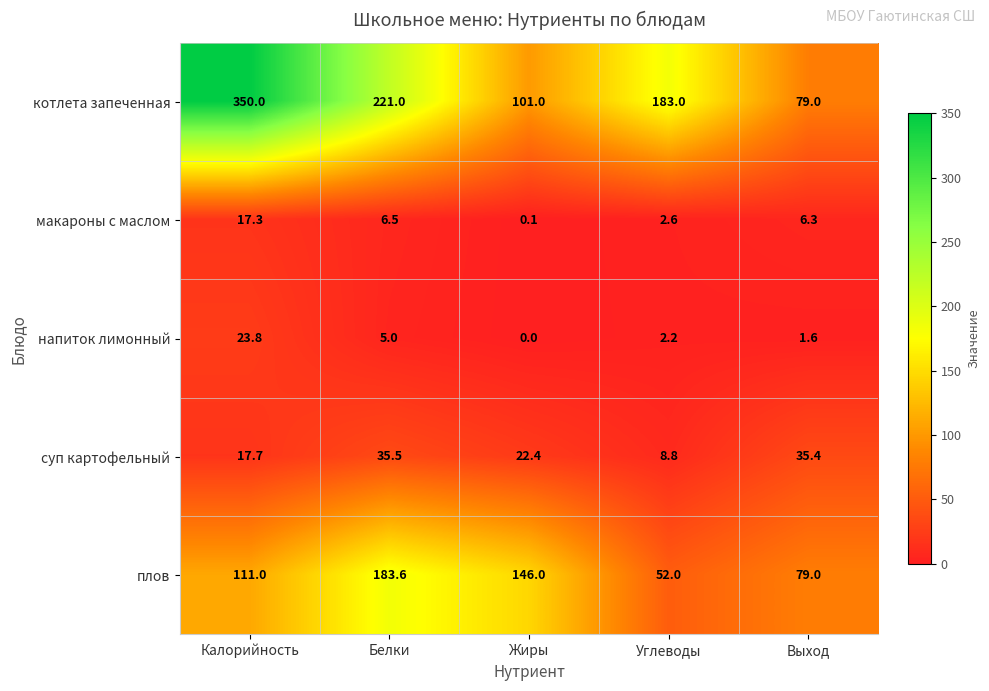

Rank the series by their maximum value, from lowest to highest.

макароны с маслом, напиток лимонный, суп картофельный, плов, котлета запеченная